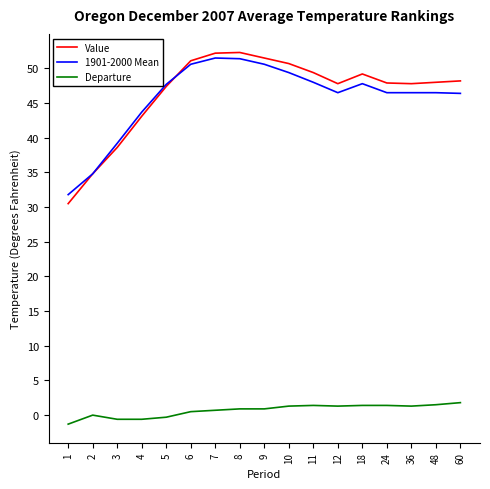

Is the value of Departure at 7 greater than the value of 1901-2000 Mean at 1?

No